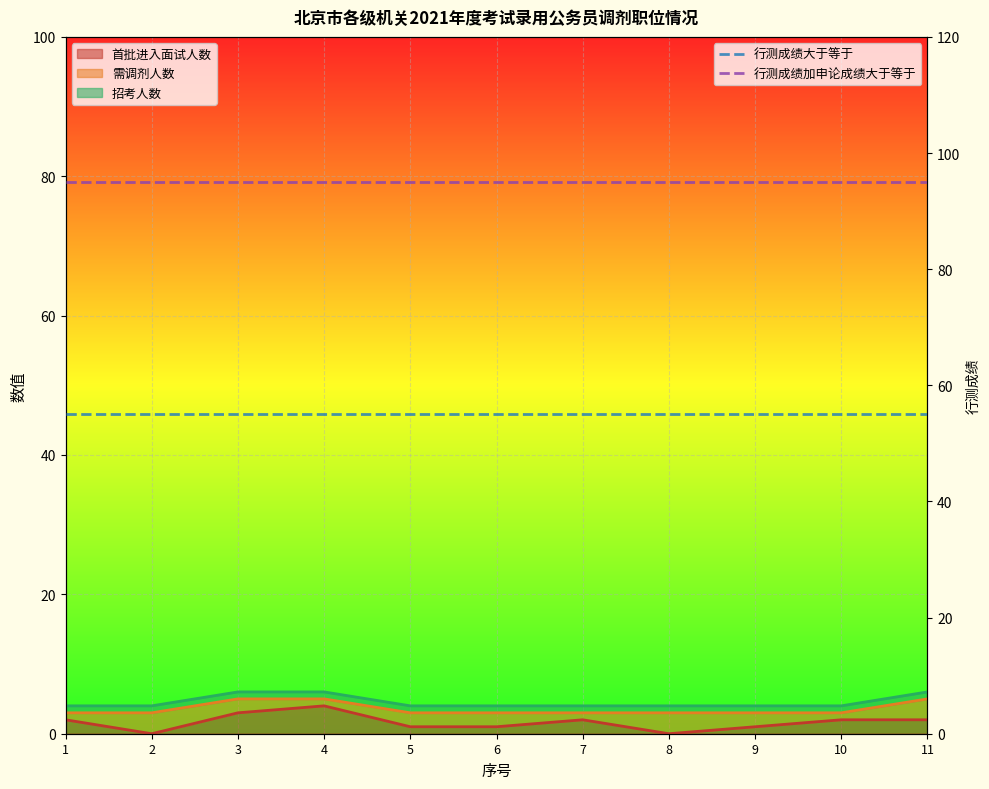

Does the chart display data point markers on the line(s)?

No